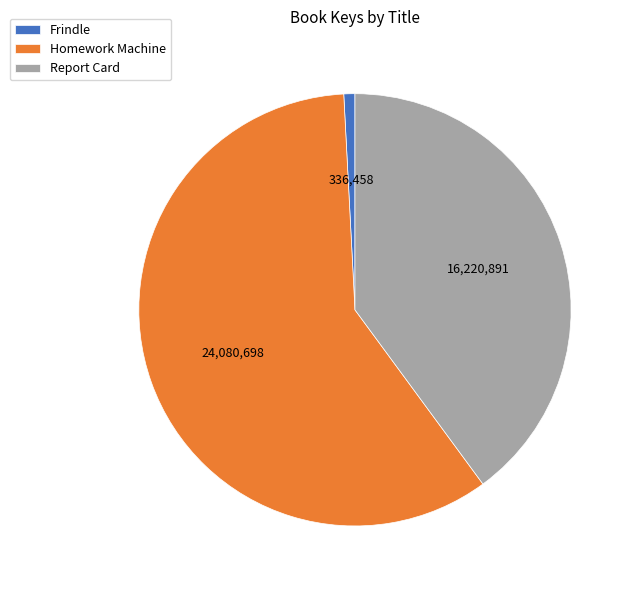

Combined, do Report Card and Homework Machine account for over 50%?

Yes